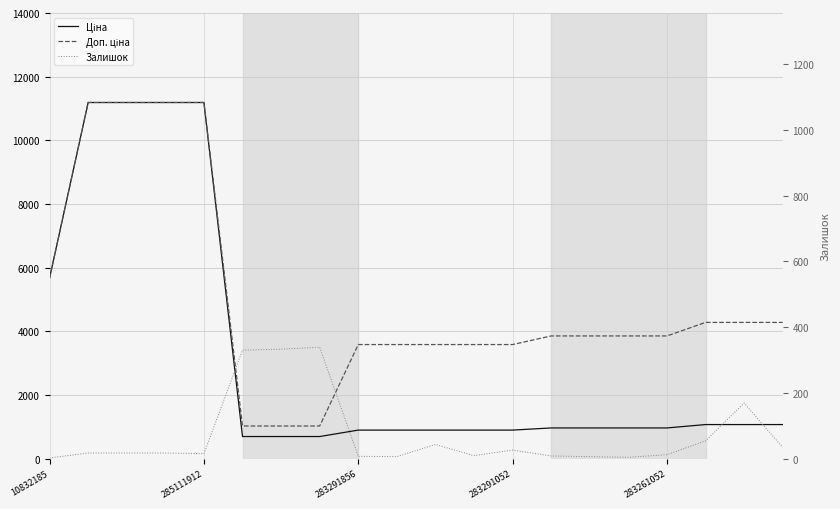

Reading left to right, what are all the values shown in this chart?

Ціна: 5673.8	11188.2	11188.2	11188.2	11188.2	693.7	693.7	693.7	895.9	895.9	895.9	895.9	895.9	963.5	963.5	963.5	963.5	1069.8	1069.8	1069.8
Доп. ціна: 5673.8	11188.2	11188.2	11188.2	11188.2	1024.6	1024.6	1024.6	3583.6	3583.6	3583.6	3583.6	3583.6	3854.0	3854.0	3854.0	3854.0	4279.1	4279.1	4279.1
Залишок: 2.0	17.0	17.0	17.0	15.0	330.0	333.0	339.0	7.0	6.0	43.0	9.0	26.0	8.0	6.0	4.0	12.0	54.0	169.0	34.0